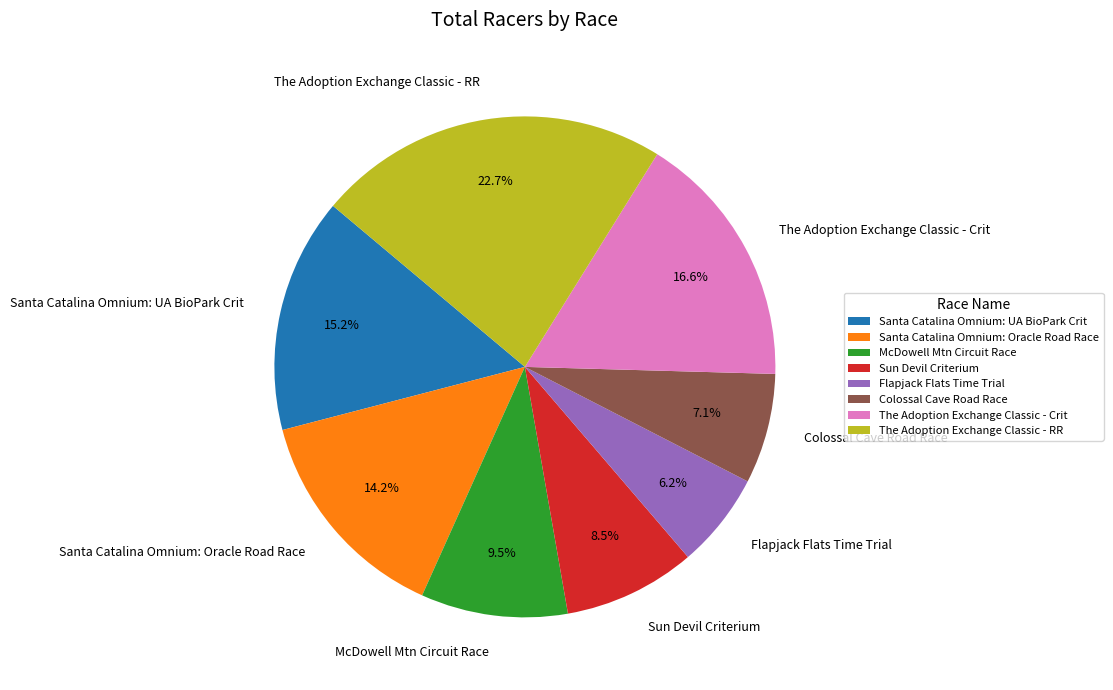

How many segments does this pie chart have?

8